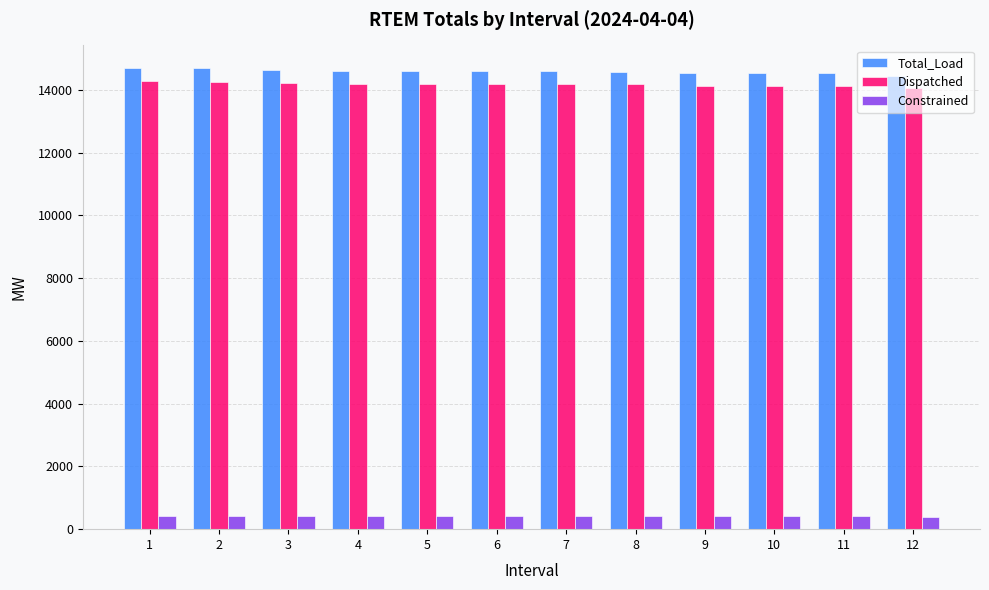

What is the minimum value for Dispatched?

14046.5